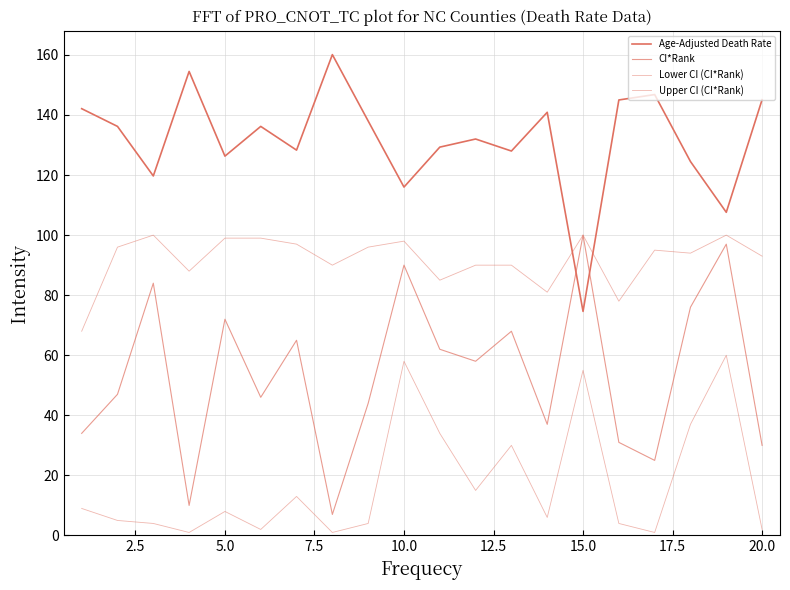

What is the sum of all Upper CI (CI*Rank) values?

1837.0